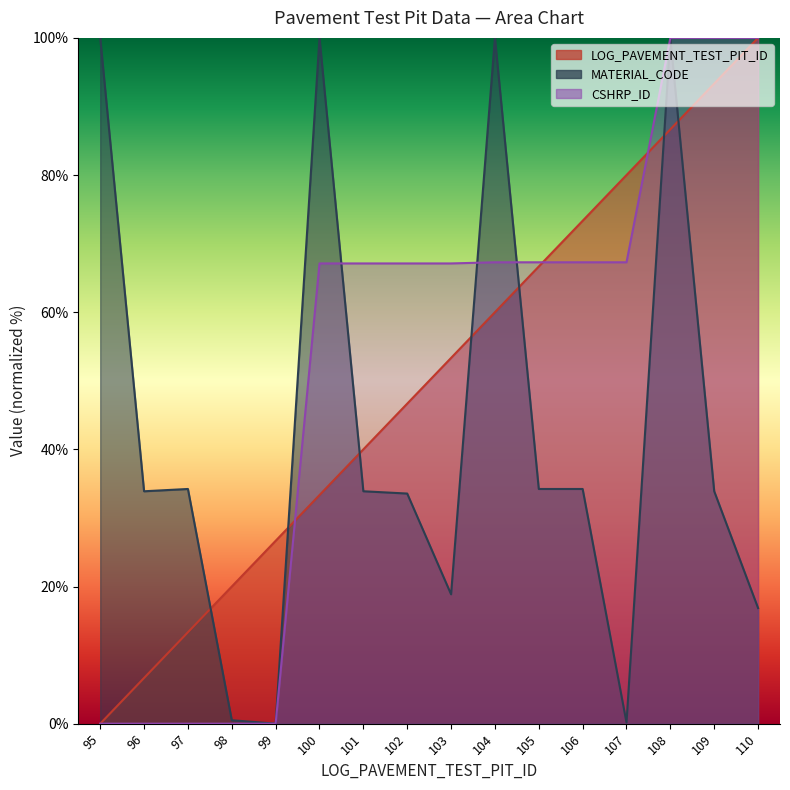

At which category does the chart reach its minimum across all series?

95